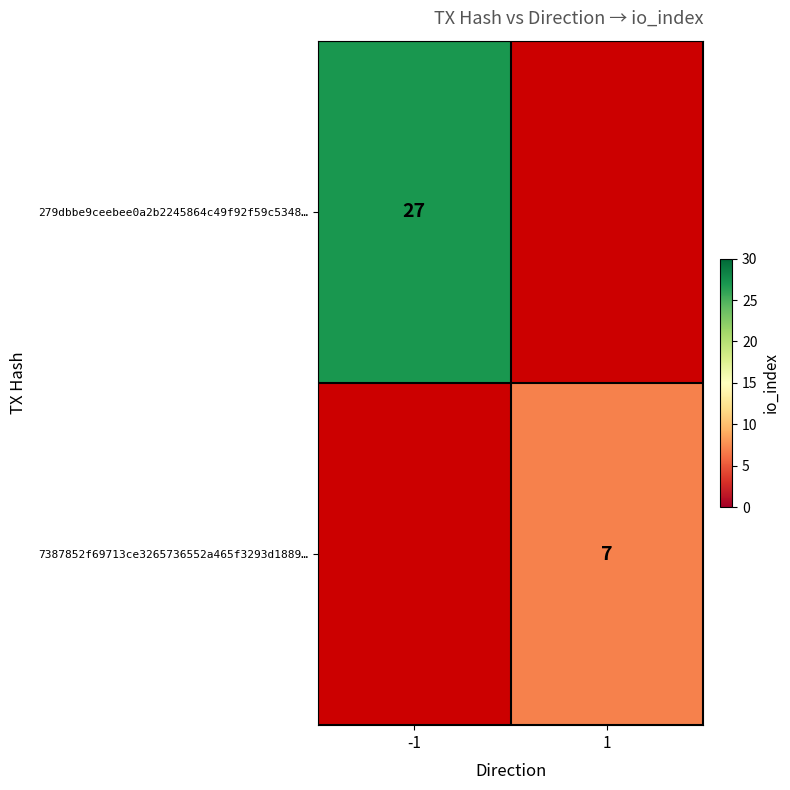

The 7387852f69713ce3265736552a465f3293d1889… series shows 11.7 at 1. True or false?

False